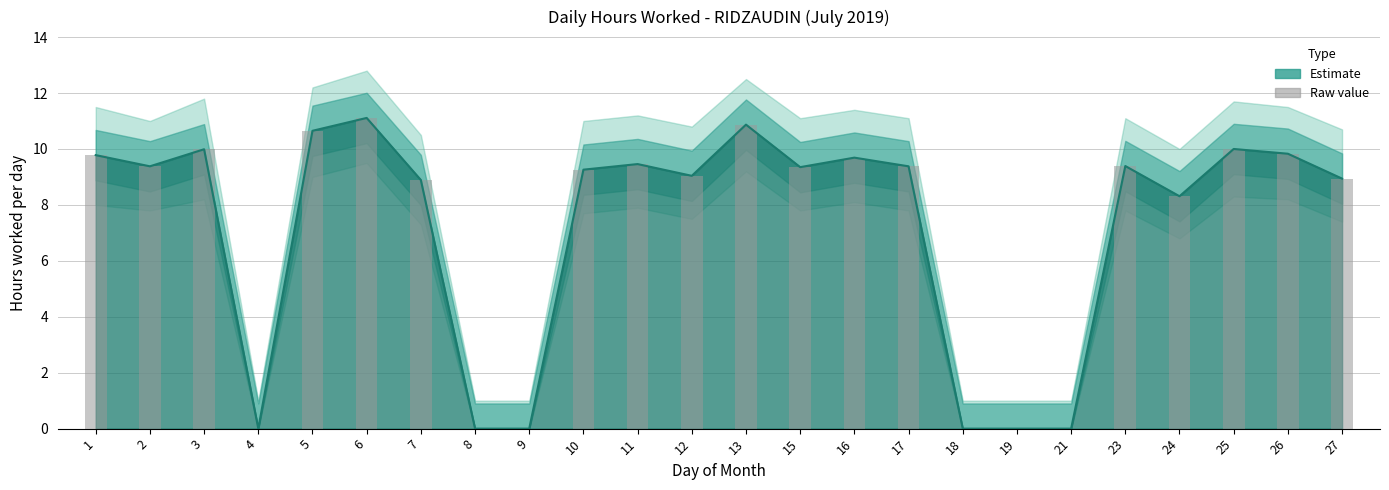

Does the chart contain any negative values?

No